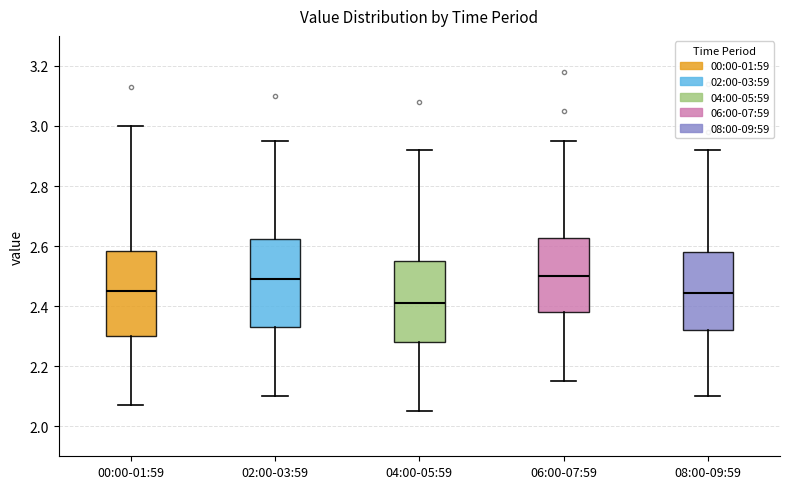

Reading left to right, transcribe this box plot: for each box, give where its median line is, the range the box spans, and where its two whiskers end, as read against the y-axis. The values are not printed on the chart, so give them approximately, as read against the axis.

00:00-01:59: median 2.46, box 2.30 to 2.58, whiskers 2.08 to 3.00
02:00-03:59: median 2.50, box 2.34 to 2.62, whiskers 2.10 to 2.96
04:00-05:59: median 2.42, box 2.28 to 2.56, whiskers 2.06 to 2.92
06:00-07:59: median 2.50, box 2.38 to 2.62, whiskers 2.16 to 2.96
08:00-09:59: median 2.44, box 2.32 to 2.58, whiskers 2.10 to 2.92